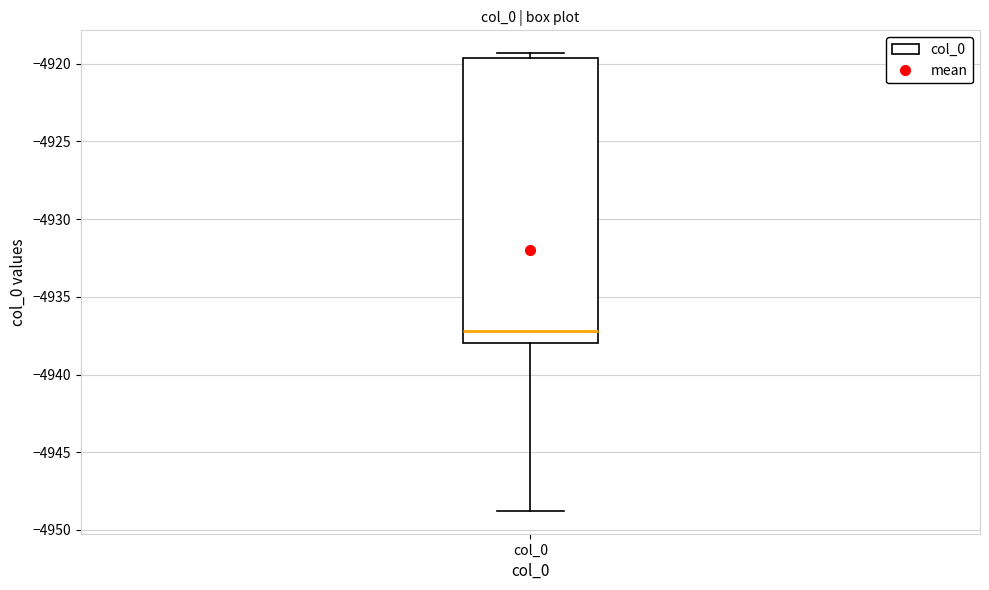

Read this box plot against the y-axis: the position of the median line, the range covered by the box, and the ends of both whiskers. The values are not printed on the chart, so give them approximately, as read against the axis.

median -4937.0, box -4938.0 to -4919.5, whiskers -4949.0 to -4919.5 (just above the box's upper edge)